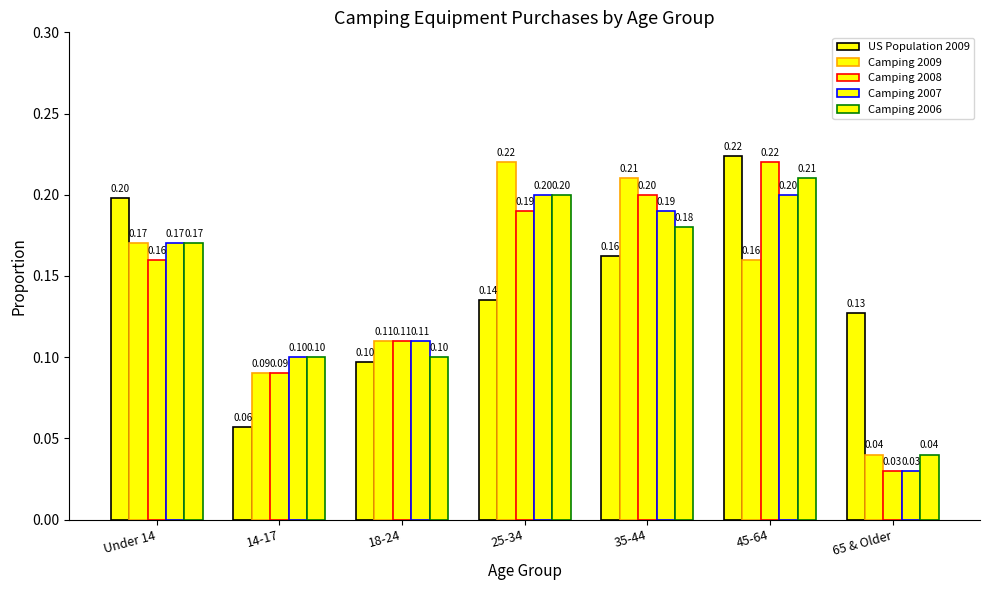

How many series are shown in this chart?

5